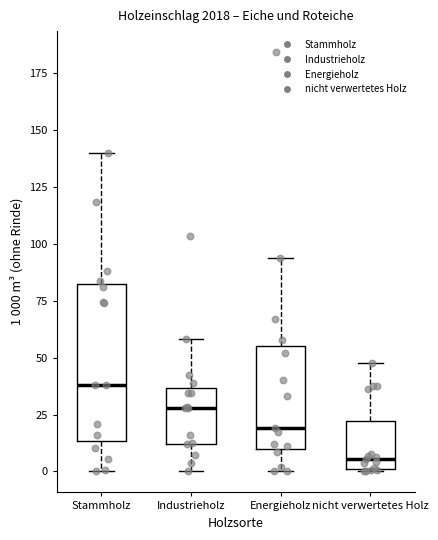

Which box is the tallest, from its lower edge to its upper edge?

Stammholz